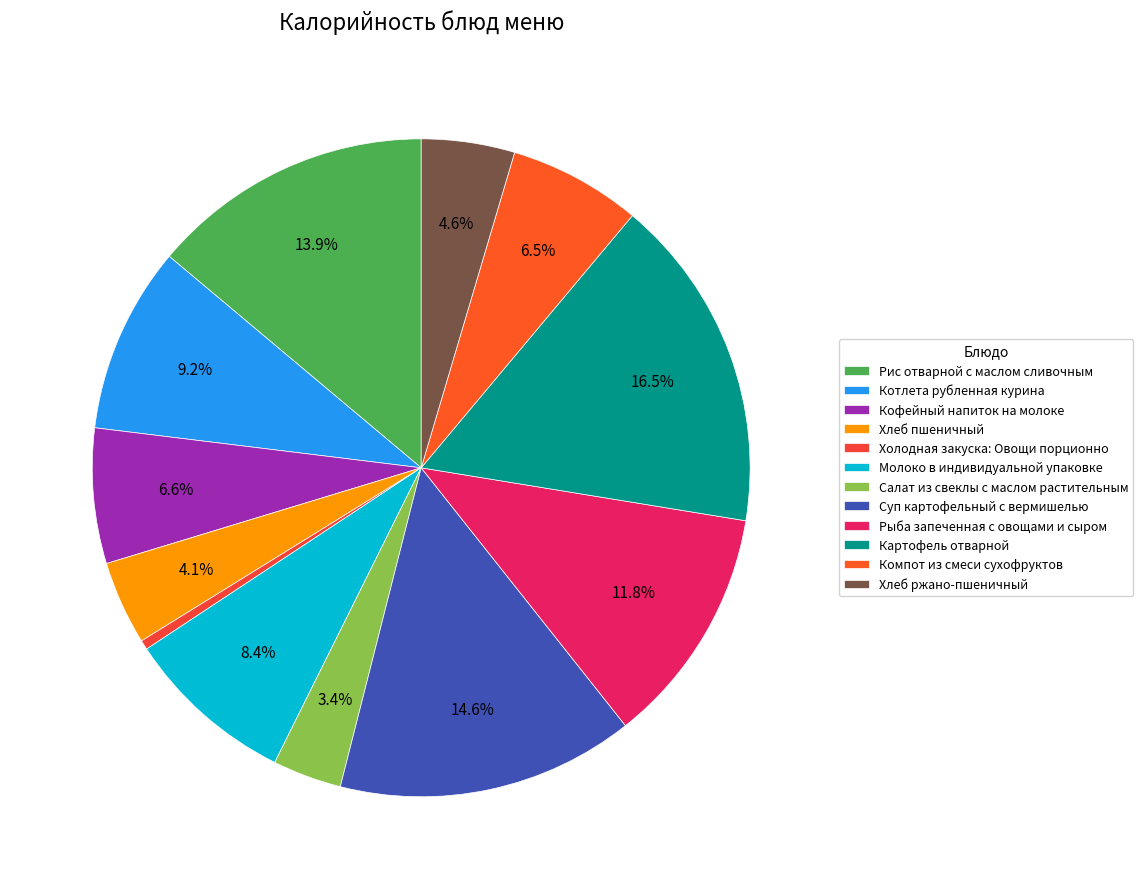

Is there a majority slice in this chart?

No